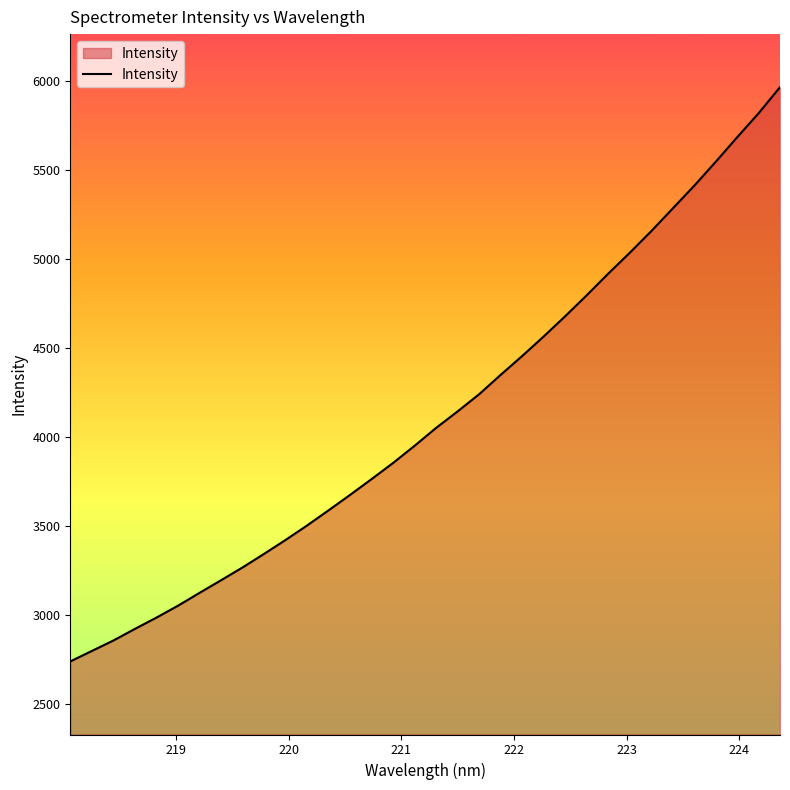

What is the minimum value shown in the chart?

2737.6